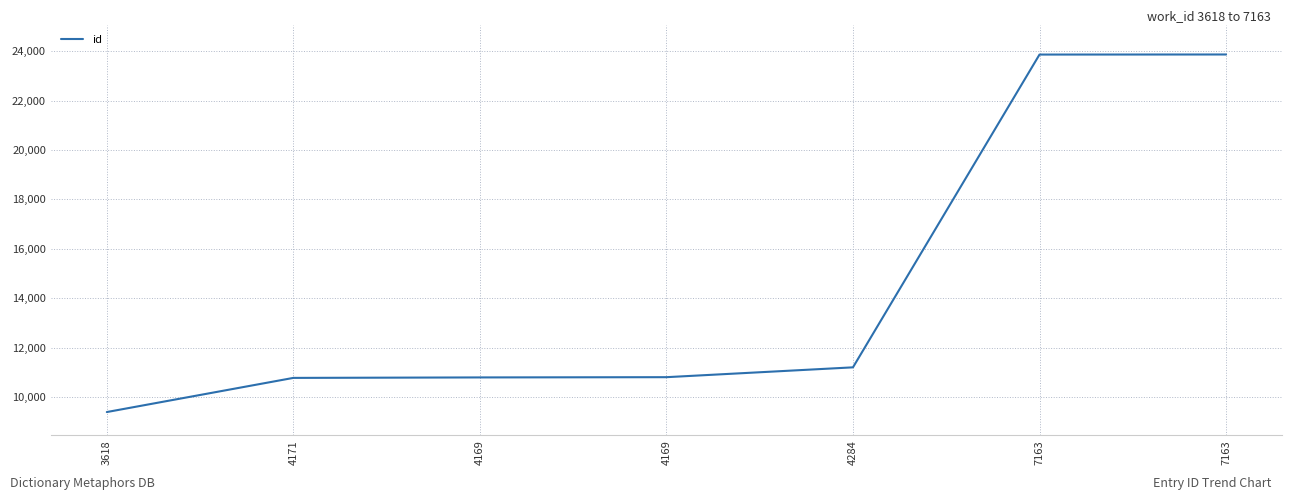

Is it true that the value at 4169 is 10805?

True